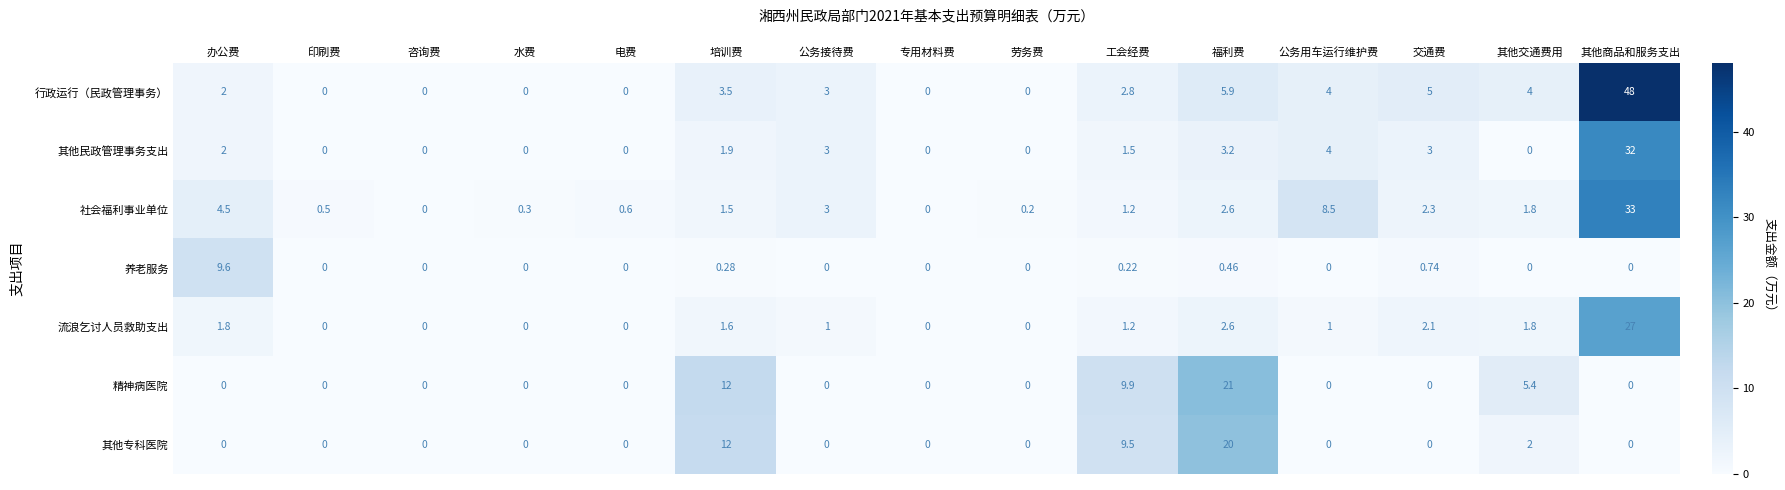

At which label is 流浪乞讨人员救助支出 closest to 13?

福利费